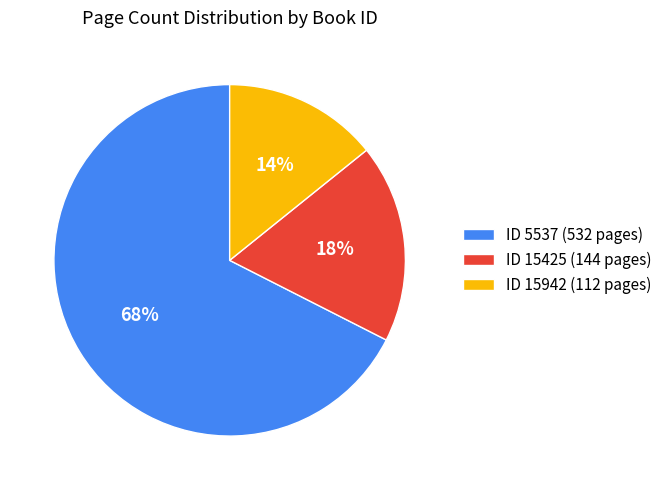

True or false: ID 15942 (112 pages) accounts for 14% of the total.

True